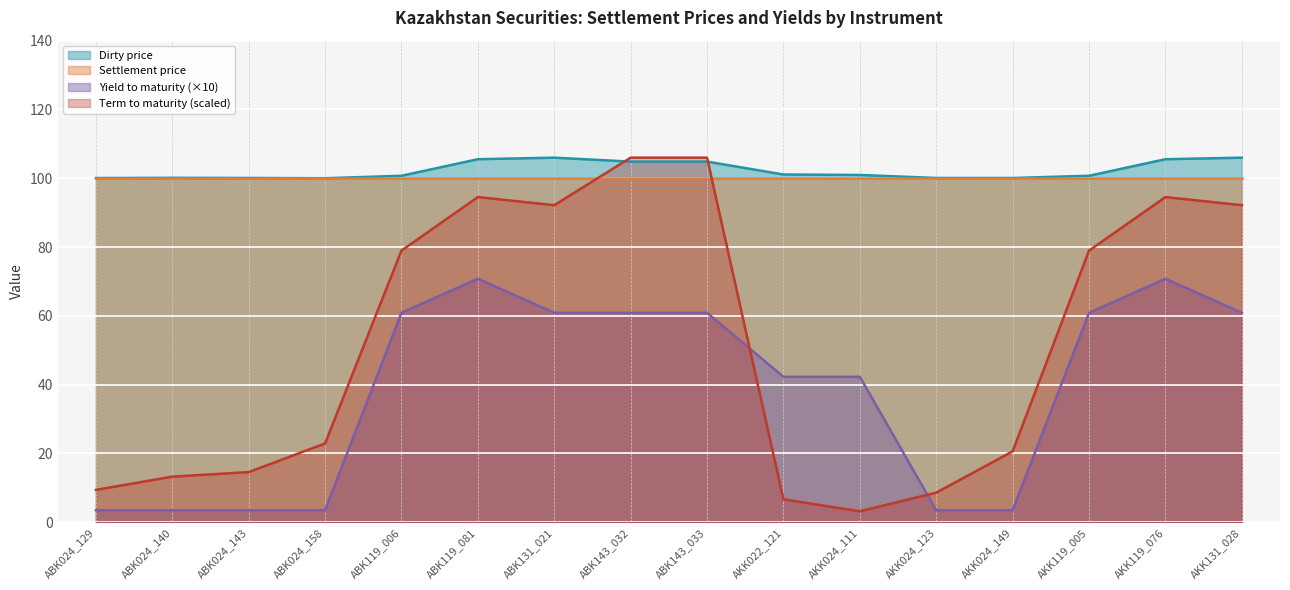

Which series has the largest range (max minus min)?

Term to maturity (scaled)